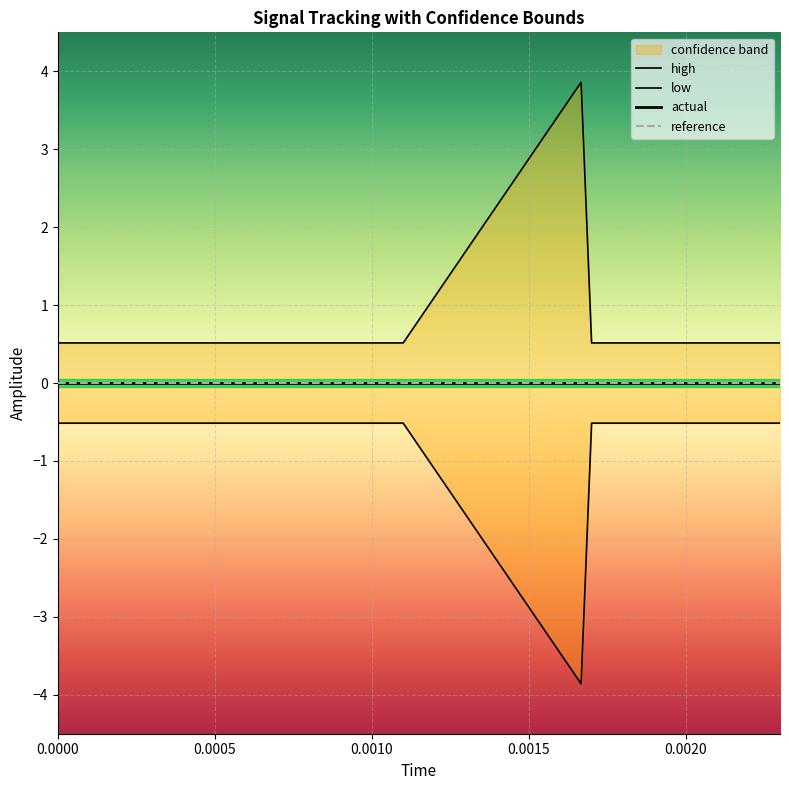

Which series has the largest range (max minus min)?

high